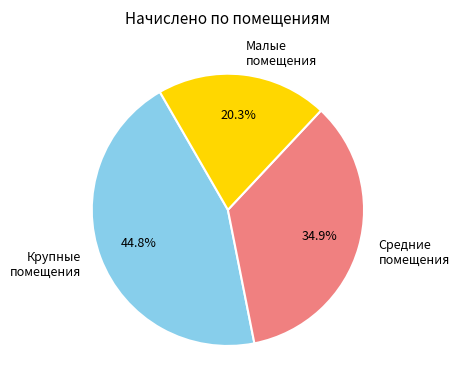

Is there any slice that represents more than half of the pie?

No